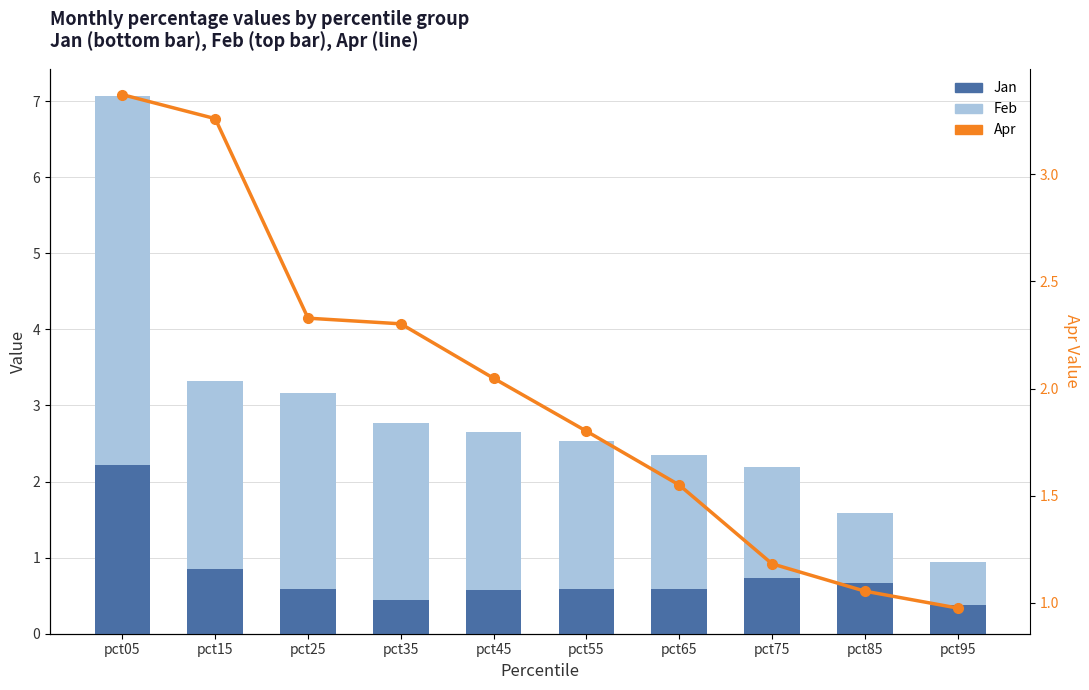

True or false: Apr has a value of 3.3 at pct15.

True